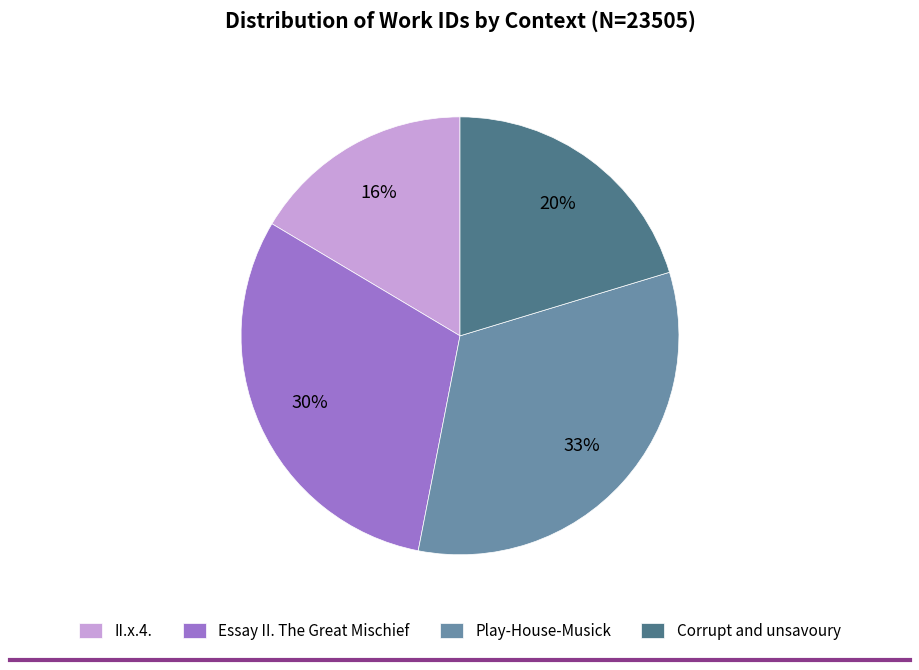

How many slices are in this pie chart?

4